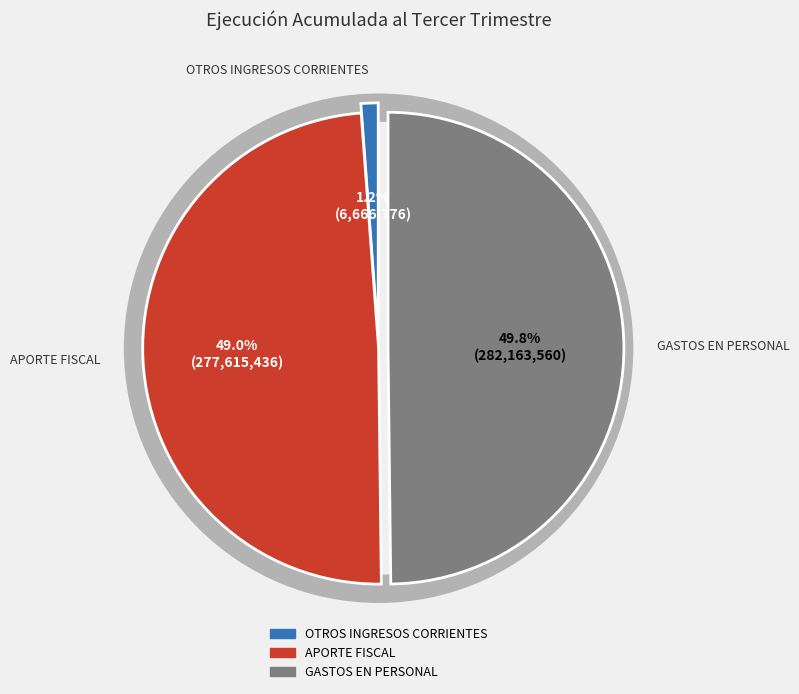

What percentage is the GASTOS EN PERSONAL slice, to the nearest percent?

50%